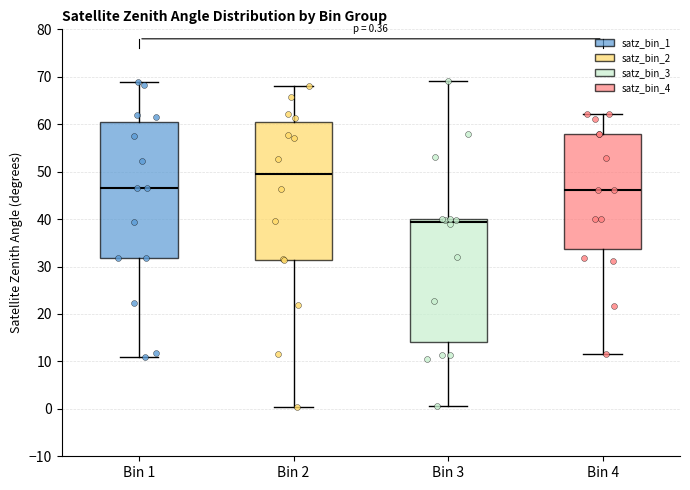

Which box's median line is the lowest?

Bin 3